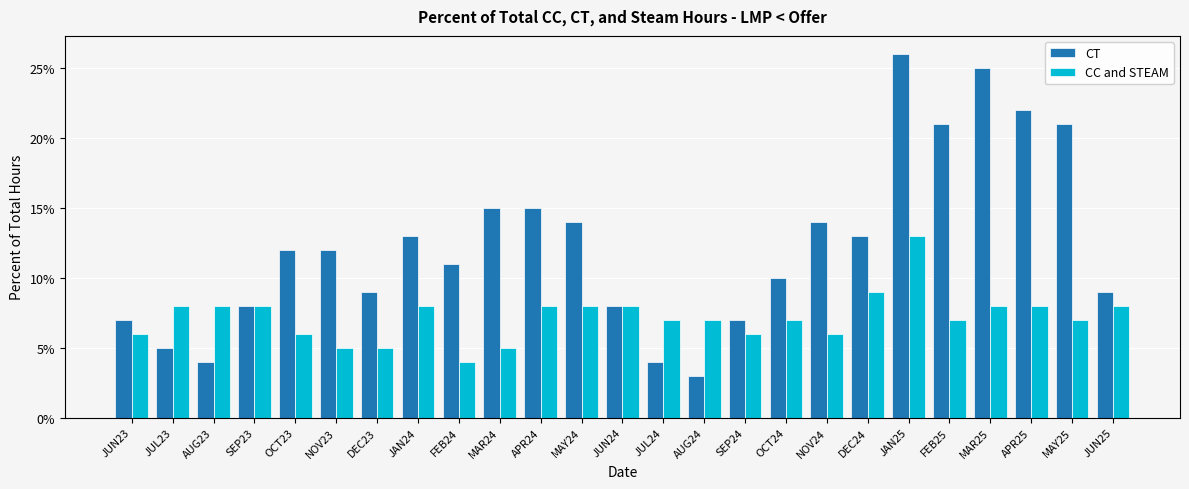

Are the bars horizontal?

No